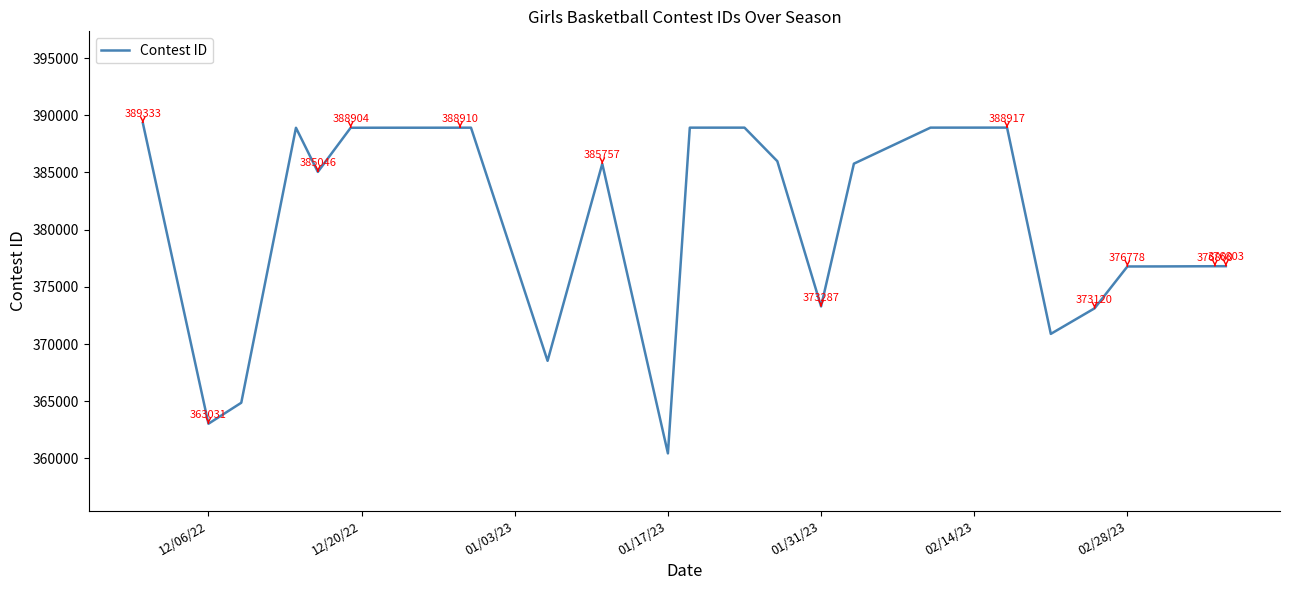

What is the smallest value displayed?

360439